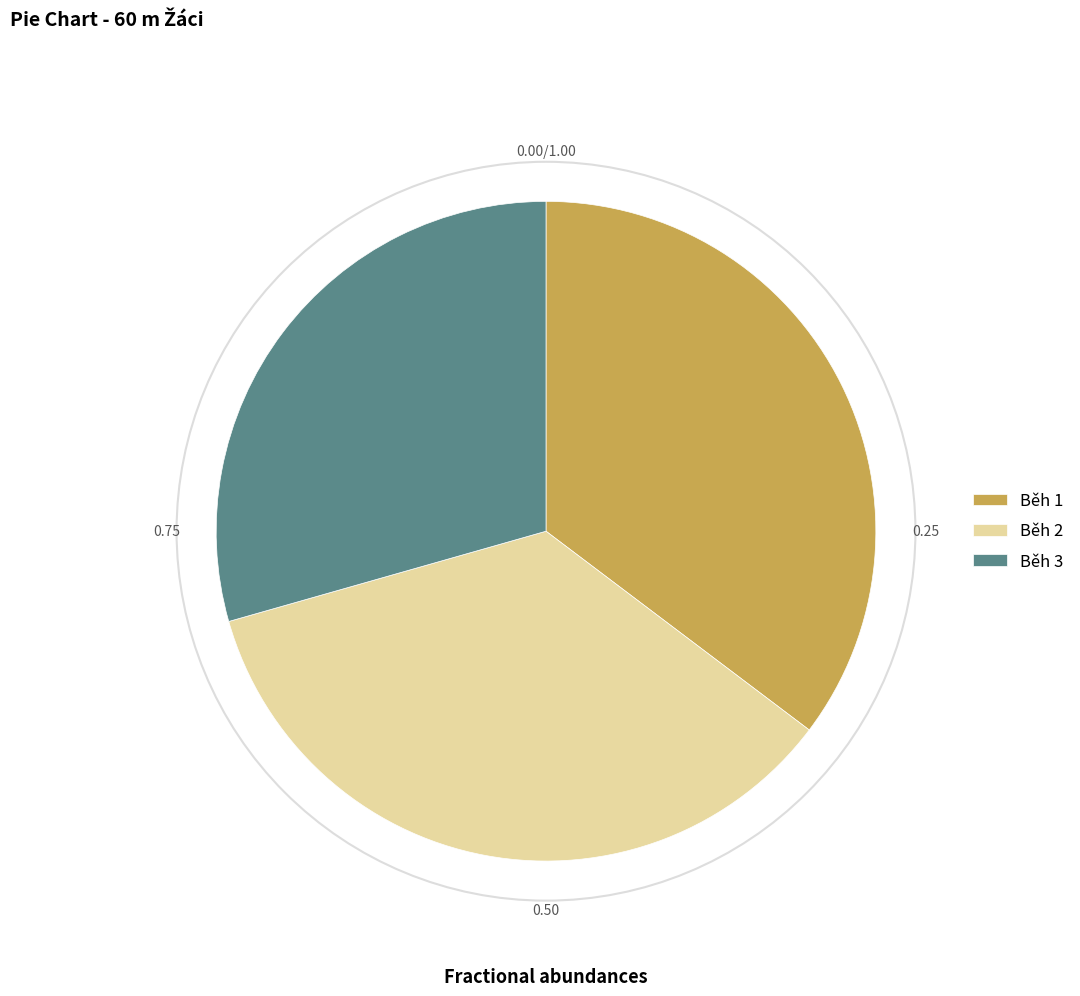

Which category has the smallest portion of the pie?

Běh 3